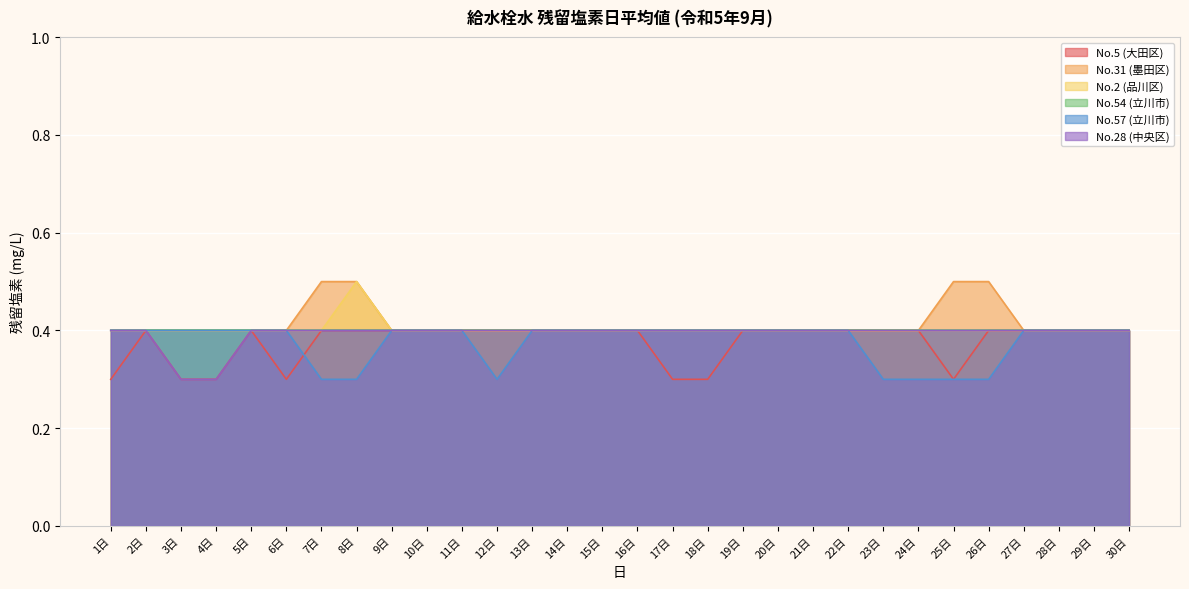

How many lines are shown in the chart?

6